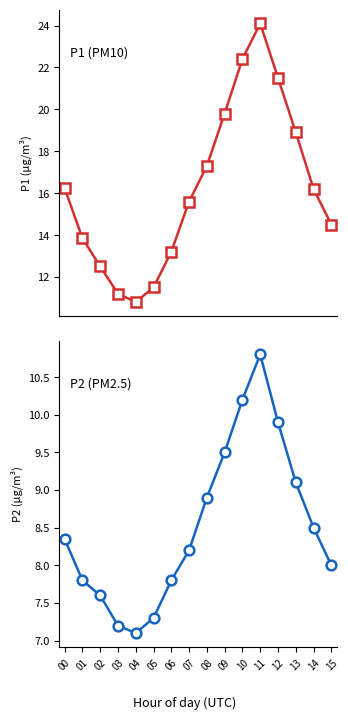

True or false: P2 and P1 intersect in this chart.

False